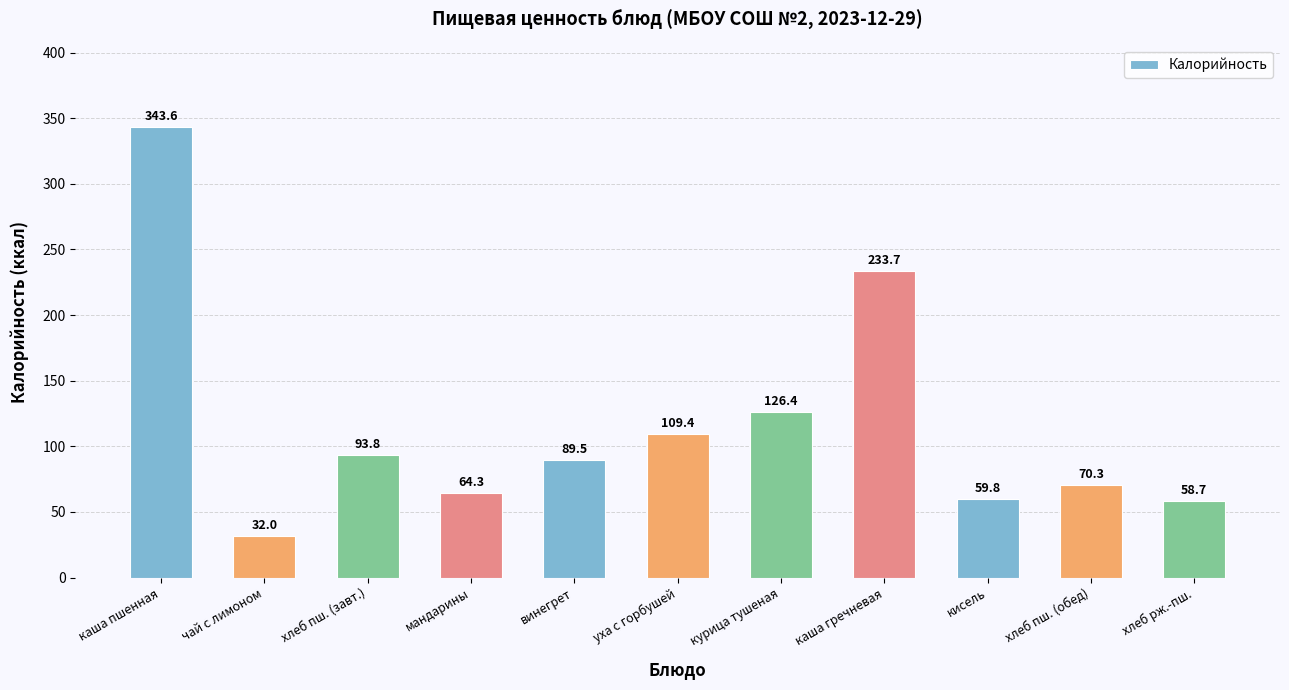

What is the change in value from хлеб пш. (завт.) to мандарины?

-29.5